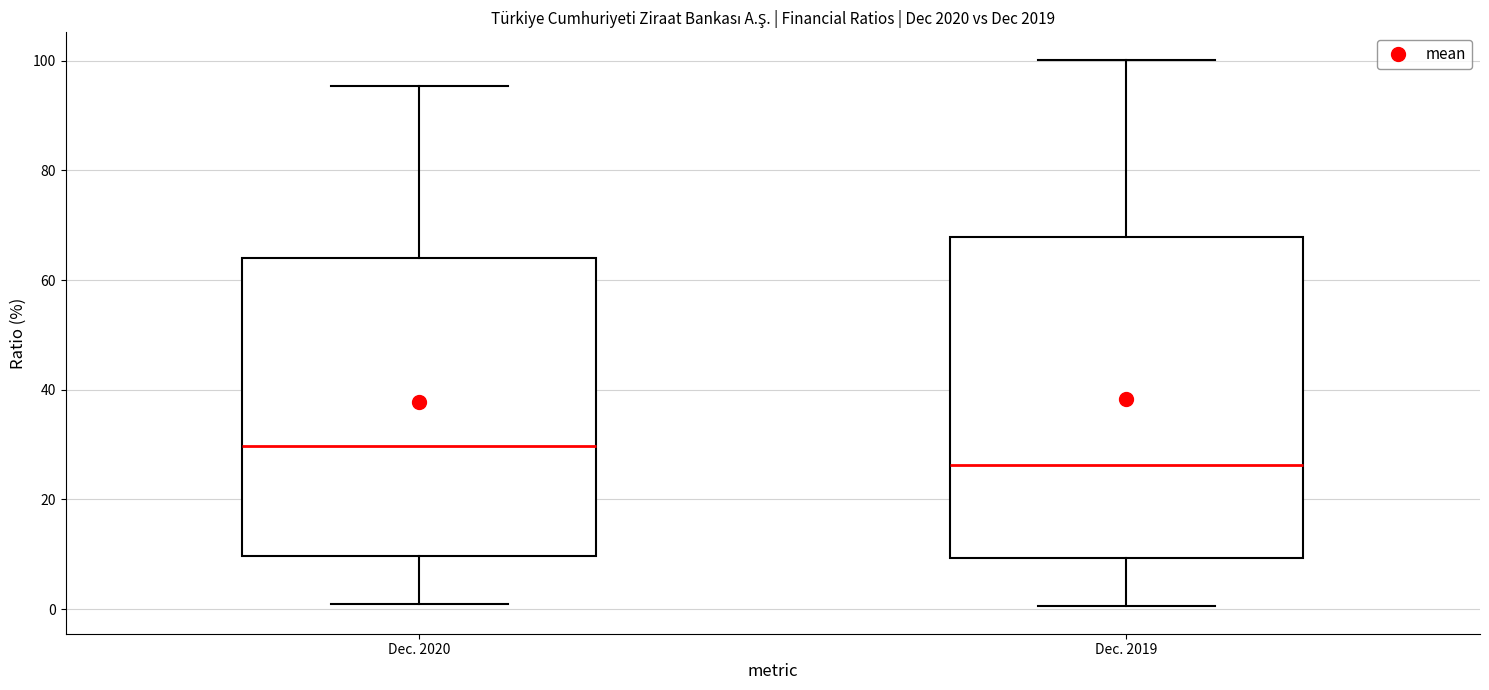

Which box has the lowest median line?

Dec. 2019